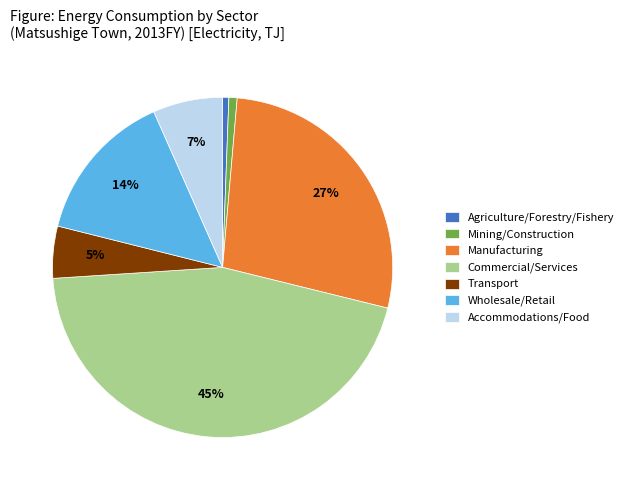

Count the number of slices in the pie.

7